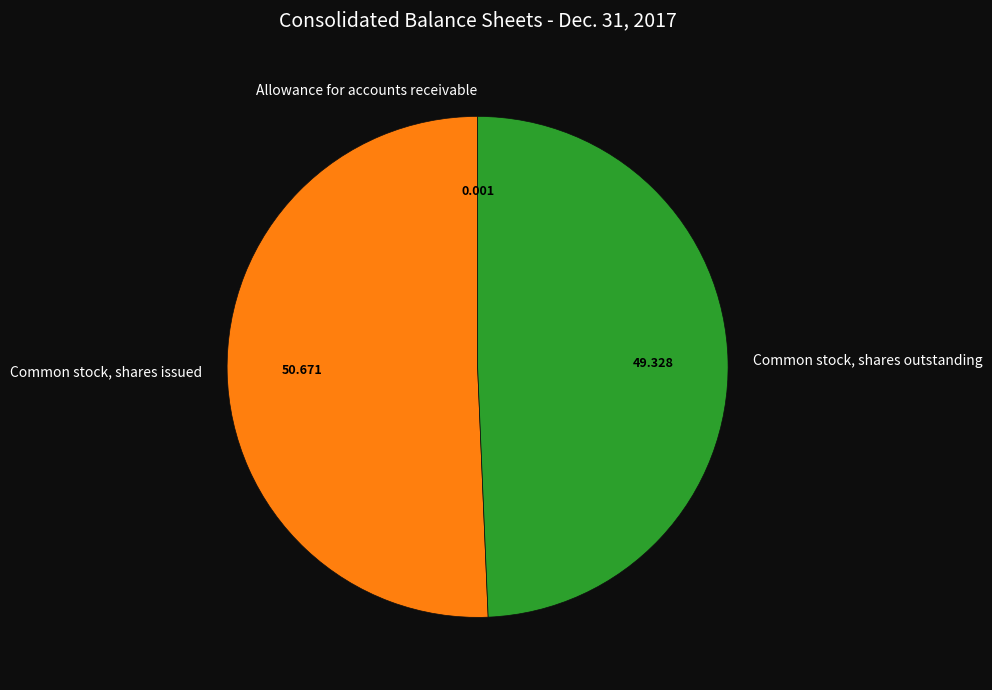

Which category has the biggest portion of the pie?

Common stock, shares issued